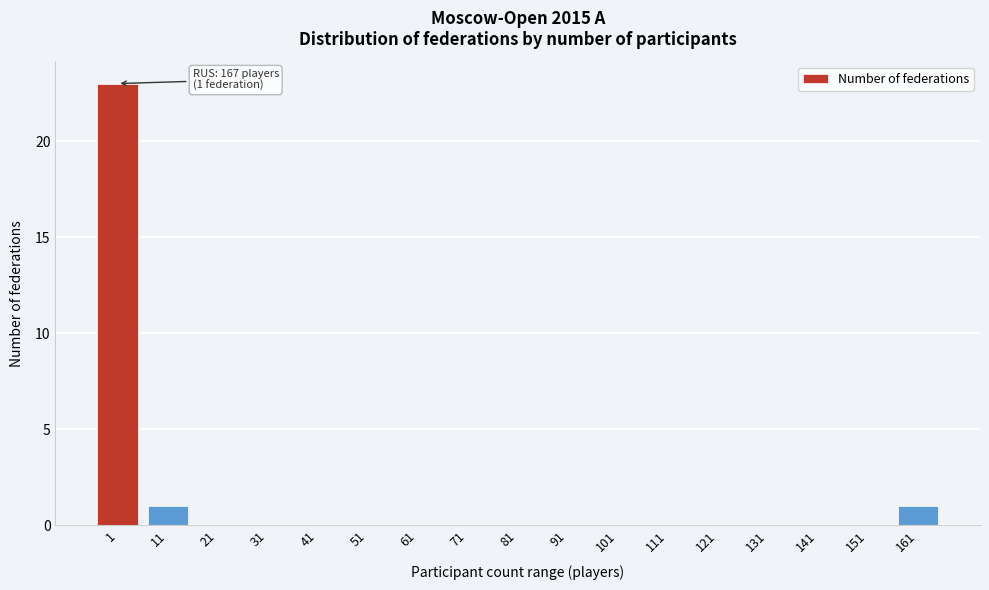

Reading right to left, transcribe all the data shown in this chart.

161=1	151=0	141=0	131=0	121=0	111=0	101=0	91=0	81=0	71=0	61=0	51=0	41=0	31=0	21=0	11=1	1=23